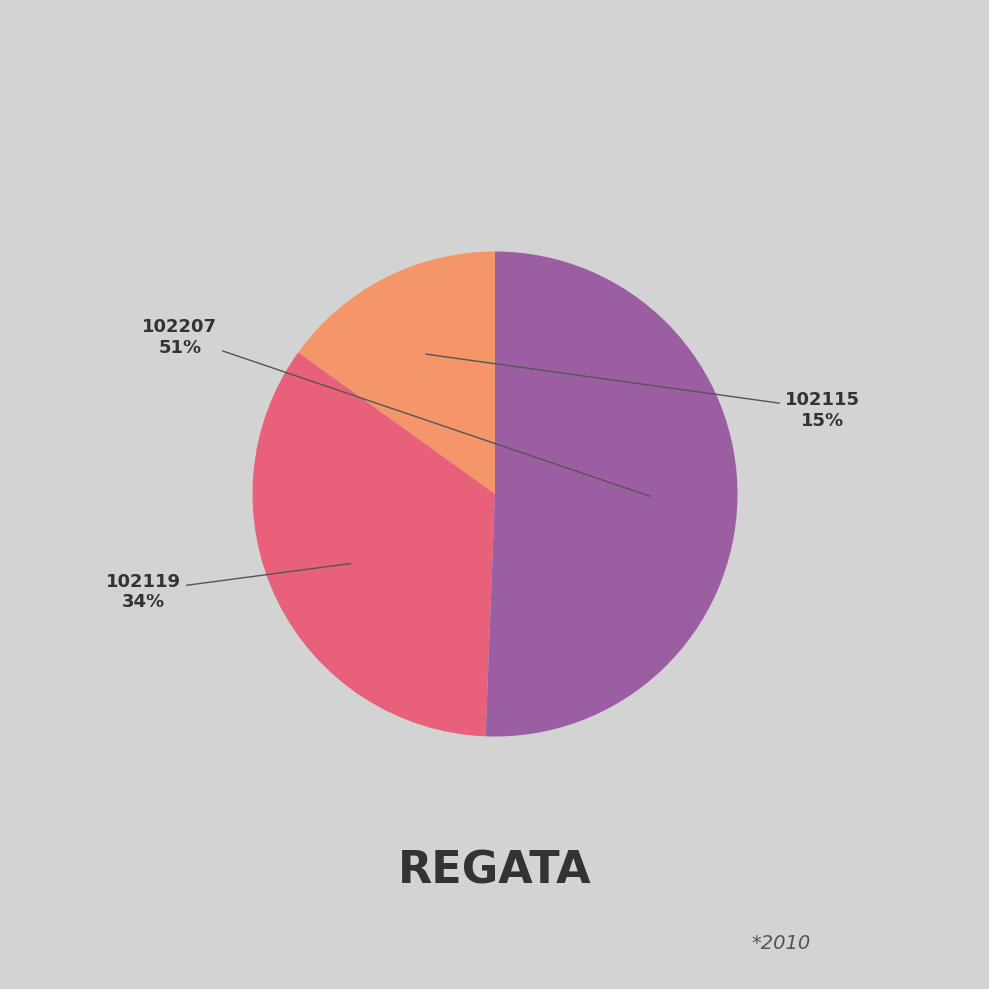

Which slice represents more than half of the pie?

102207